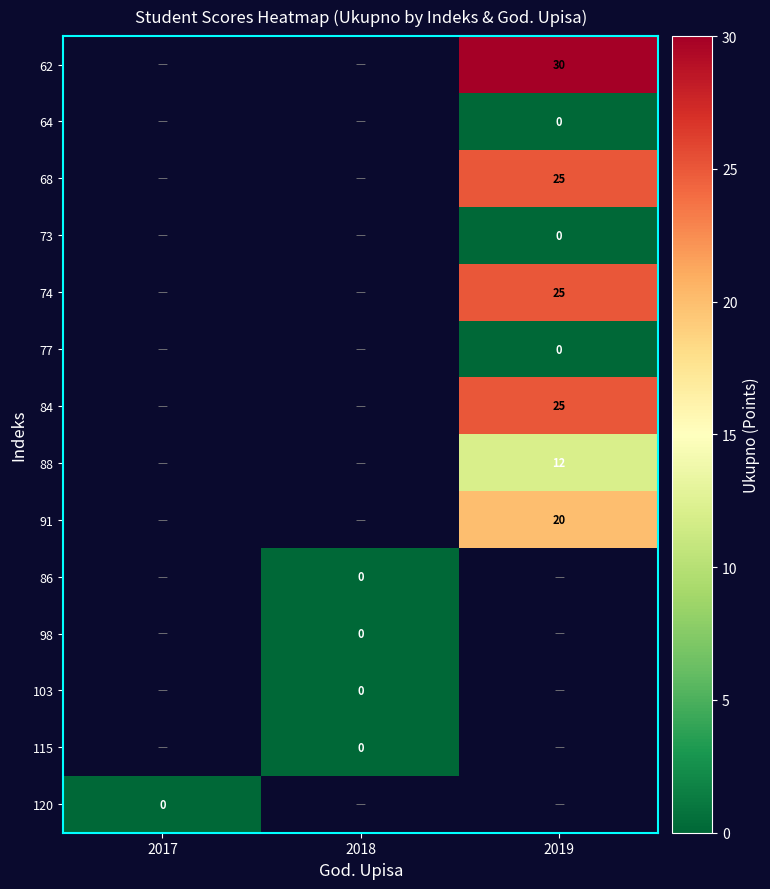

The value of 84 at 2019 is 14. True or false?

False